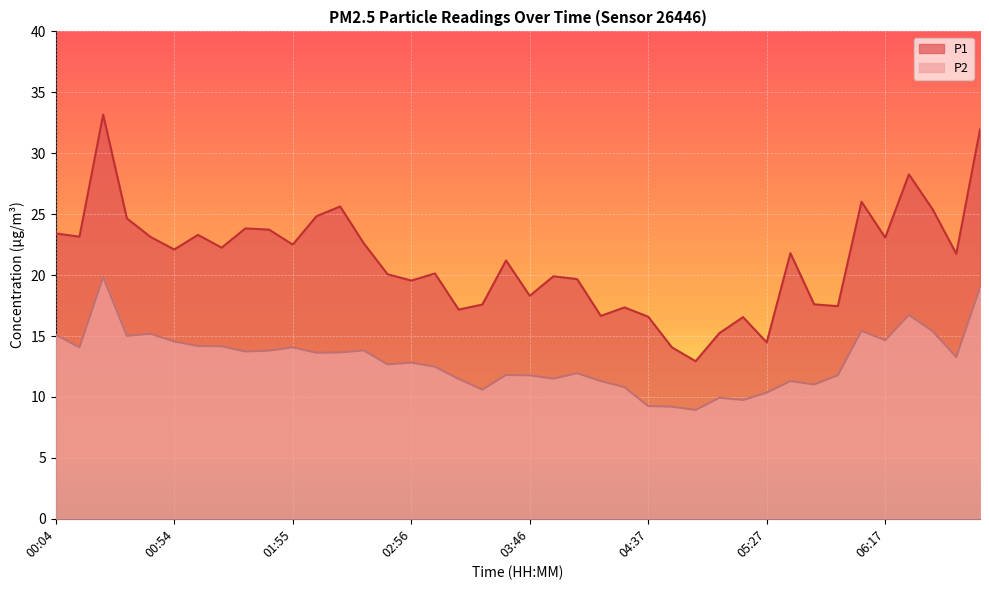

The value of P1 at 04:57 is 2.8. True or false?

False